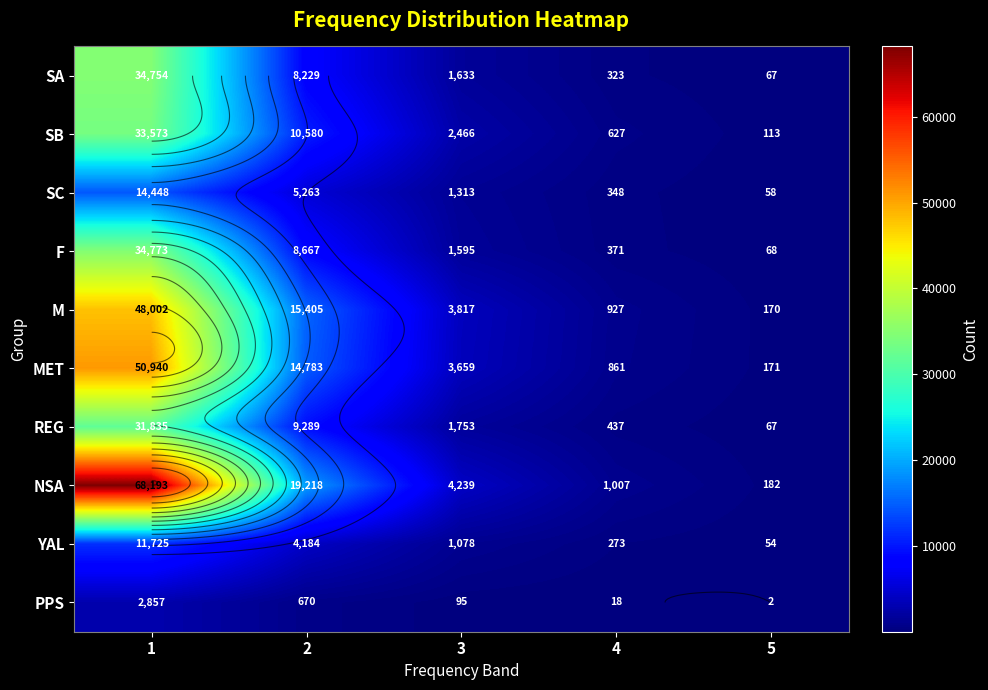

What is the total value across all series at 3?

21648